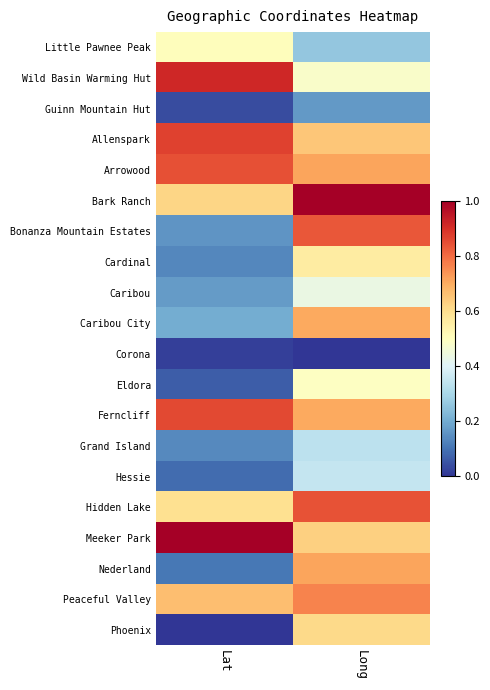

Reading right to left, list all the values displayed in this chart.

Little Pawnee Peak: Long=0.3	Lat=0.5
Wild Basin Warming Hut: Long=0.5	Lat=0.9
Guinn Mountain Hut: Long=0.2	Lat=0.0
Allenspark: Long=0.7	Lat=0.9
Arrowood: Long=0.7	Lat=0.8
Bark Ranch: Long=1.0	Lat=0.6
Bonanza Mountain Estates: Long=0.8	Lat=0.2
Cardinal: Long=0.6	Lat=0.1
Caribou: Long=0.4	Lat=0.2
Caribou City: Long=0.7	Lat=0.2
Corona: Long=0.0	Lat=0.0
Eldora: Long=0.5	Lat=0.1
Ferncliff: Long=0.7	Lat=0.9
Grand Island: Long=0.3	Lat=0.1
Hessie: Long=0.3	Lat=0.1
Hidden Lake: Long=0.8	Lat=0.6
Meeker Park: Long=0.6	Lat=1.0
Nederland: Long=0.7	Lat=0.1
Peaceful Valley: Long=0.8	Lat=0.7
Phoenix: Long=0.6	Lat=0.0